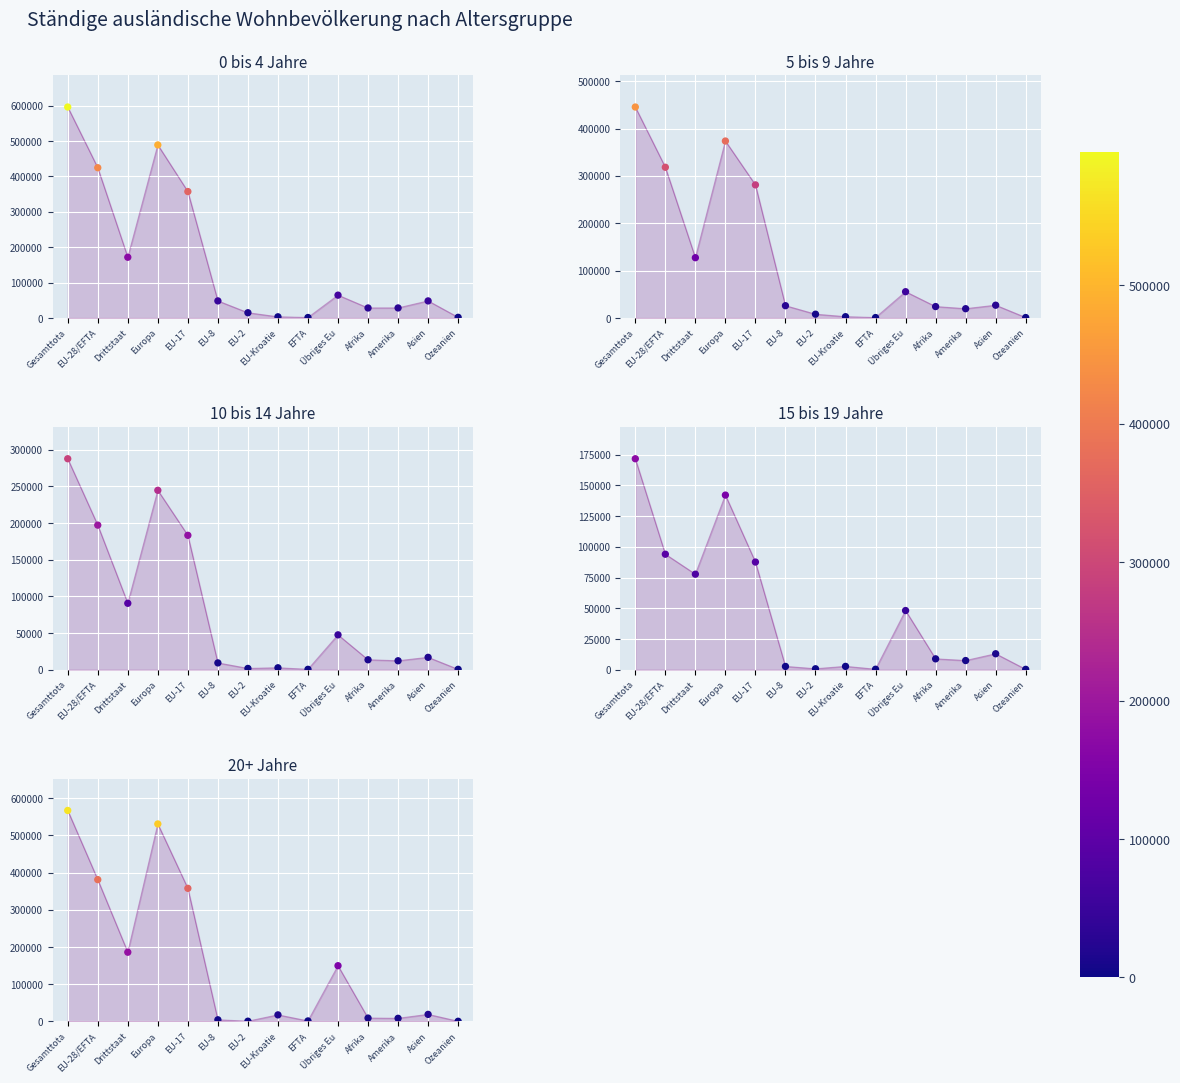

At which category is the sum across all series the highest?

Gesamttota